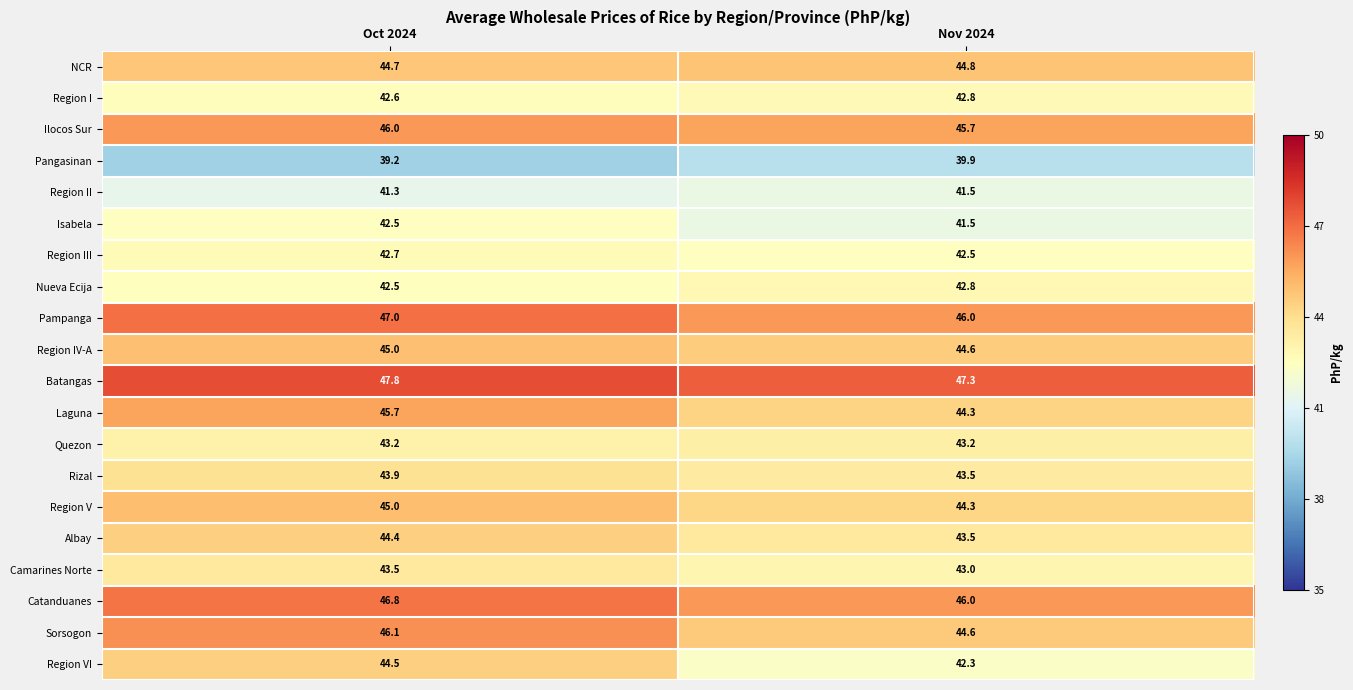

What is the spread (max minus min) of values at Nov 2024?

7.4